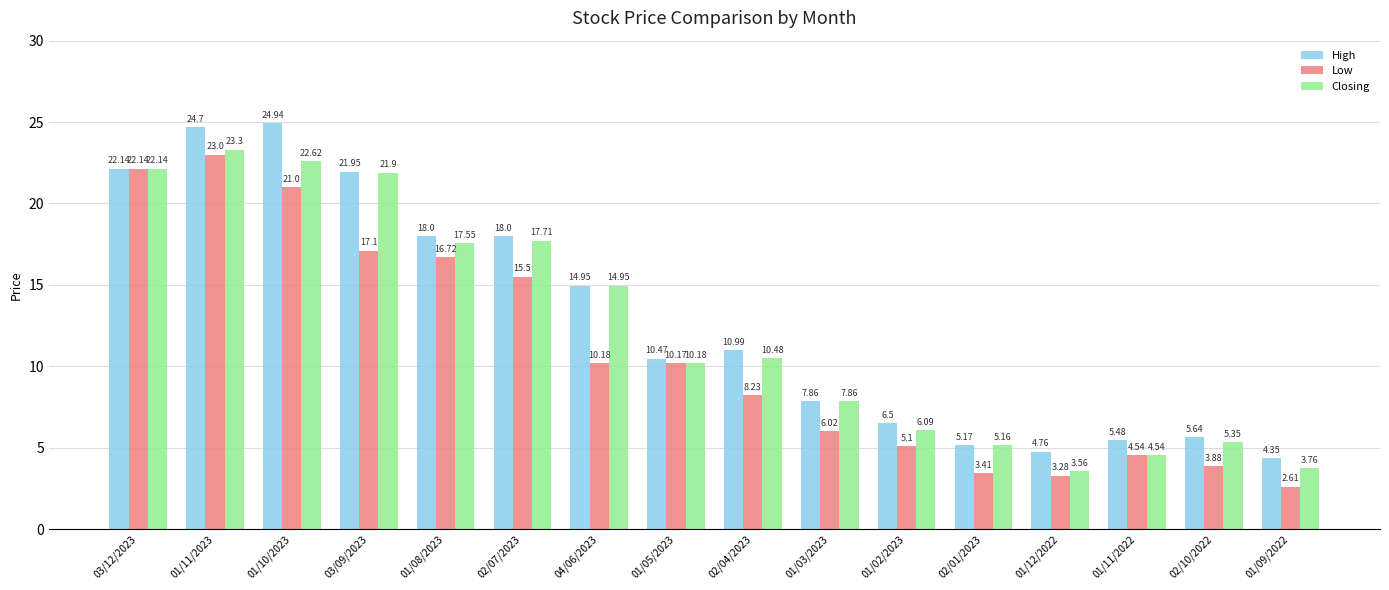

What is the label of the 14th bar from the right?

01/10/2023